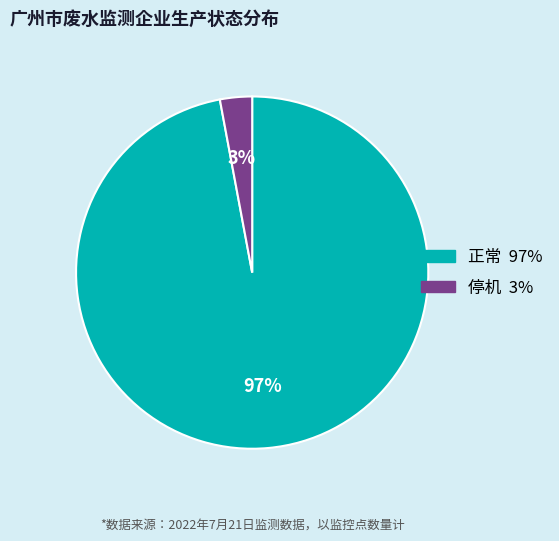

Rank the categories by value from lowest to highest.

停机, 正常